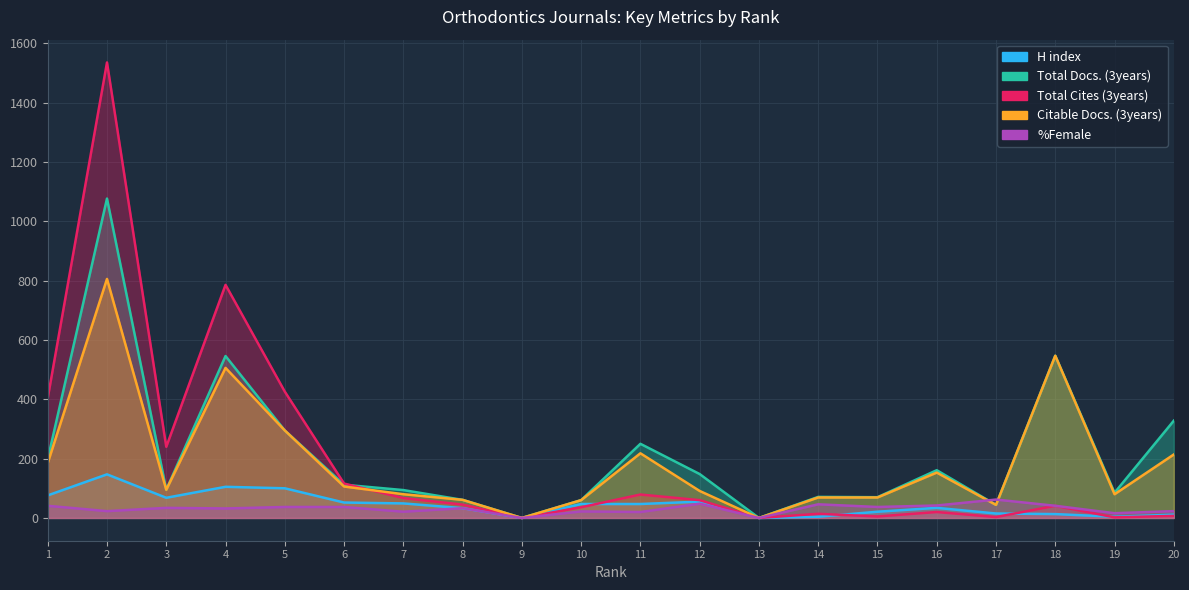

Is it true that %Female equals 37 at 5?

True